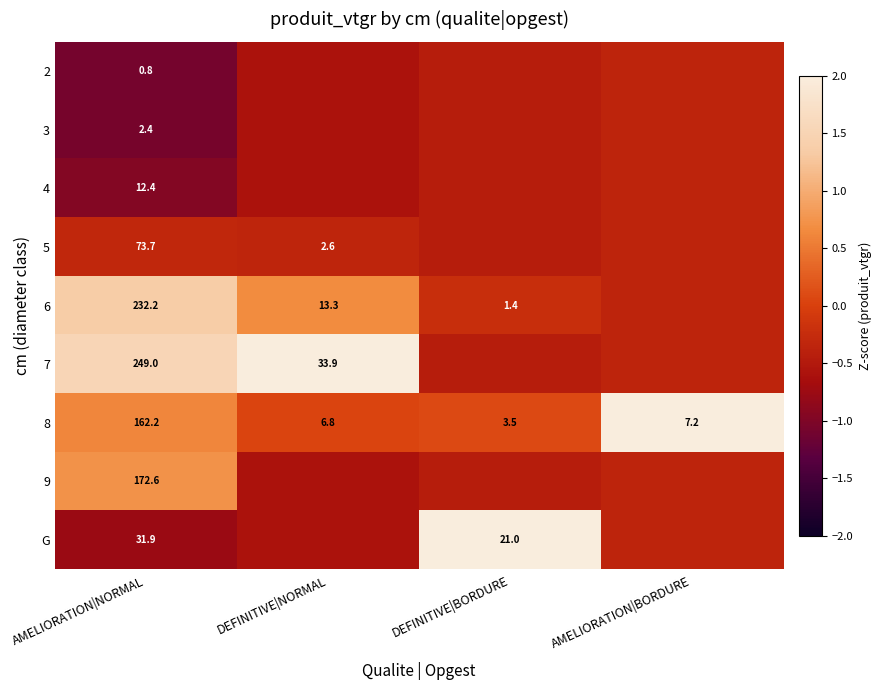

Where is 8 nearest to the value 82?

AMELIORATION|BORDURE